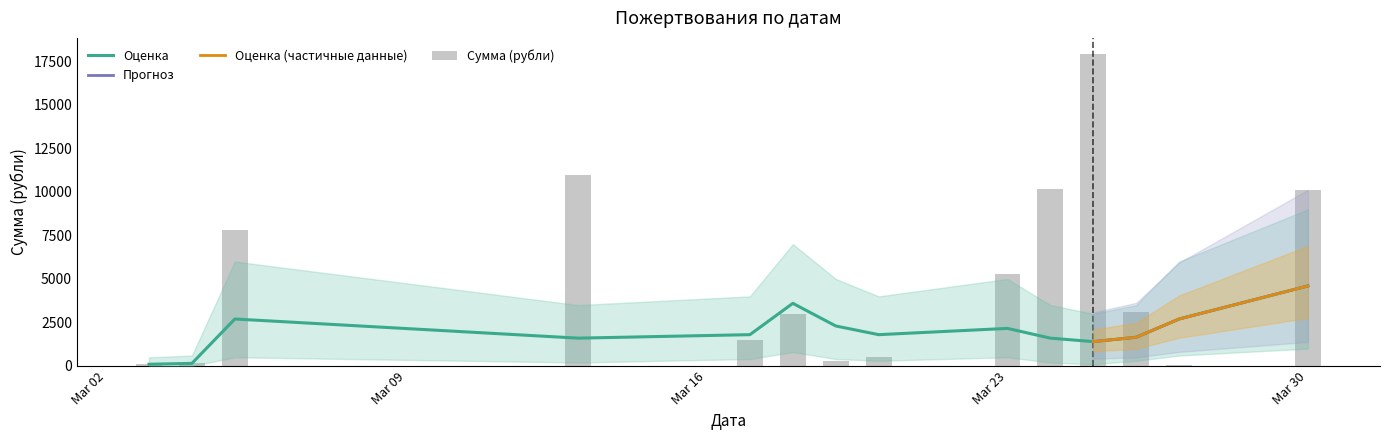

What is the difference between the Нижняя граница values at 2020-03-25 and 2020-03-17?

200